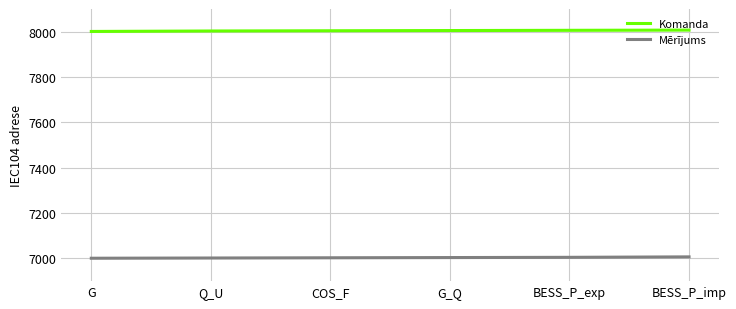

What is the difference between the highest and lowest values at COS_F?

1001